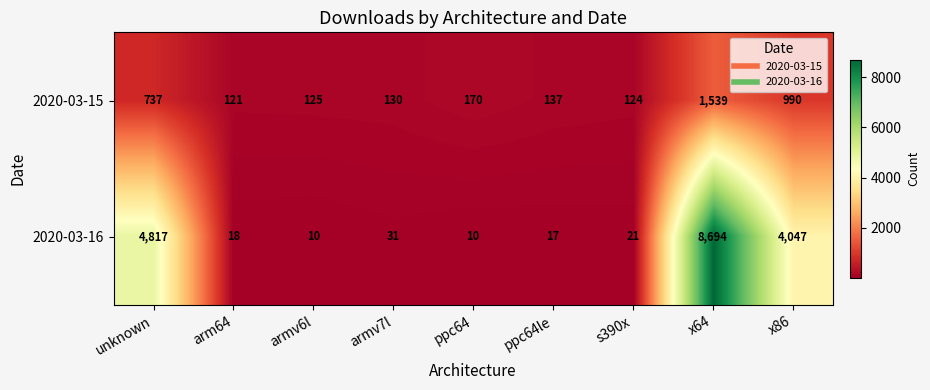

Reading left to right, extract all data points from this chart.

2020-03-15: unknown=737	arm64=121	armv6l=125	armv7l=130	ppc64=170	ppc64le=137	s390x=124	x64=1539	x86=990
2020-03-16: unknown=4817	arm64=18	armv6l=10	armv7l=31	ppc64=10	ppc64le=17	s390x=21	x64=8694	x86=4047